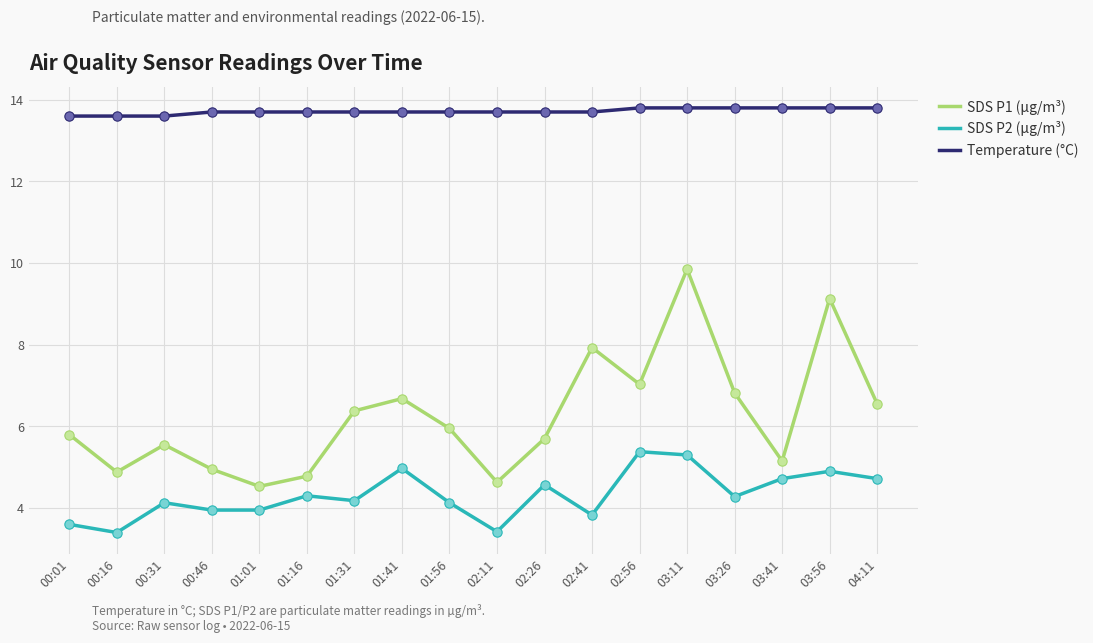

Which series changed the most between 00:16 and 03:26?

SDS P1 (µg/m³)